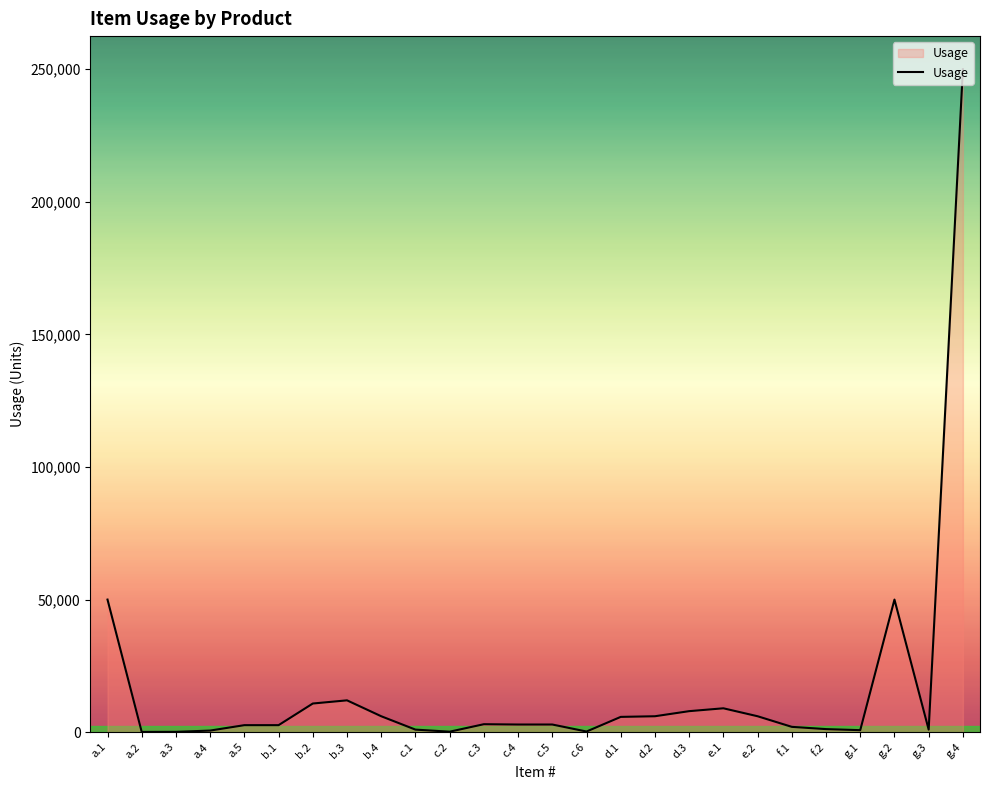

Between b.3 and e.1, which is larger?

b.3